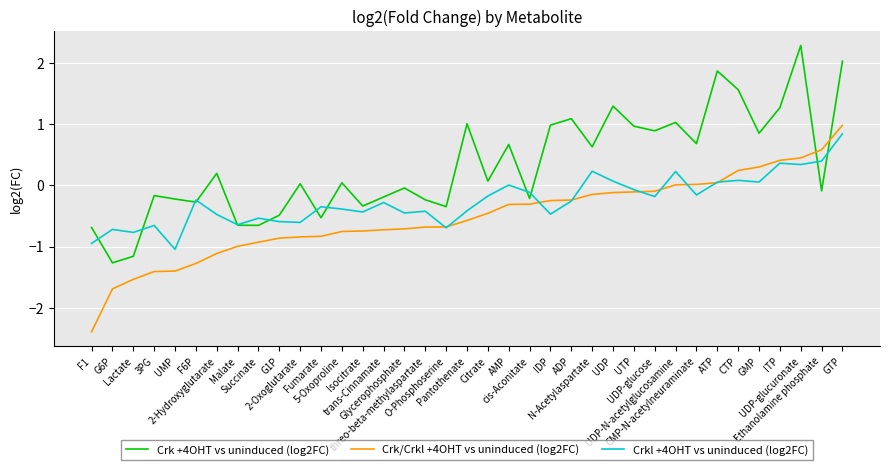

True or false: Crk/Crkl +4OHT vs uninduced (log2FC) and Crk +4OHT vs uninduced (log2FC) cross at least once.

True